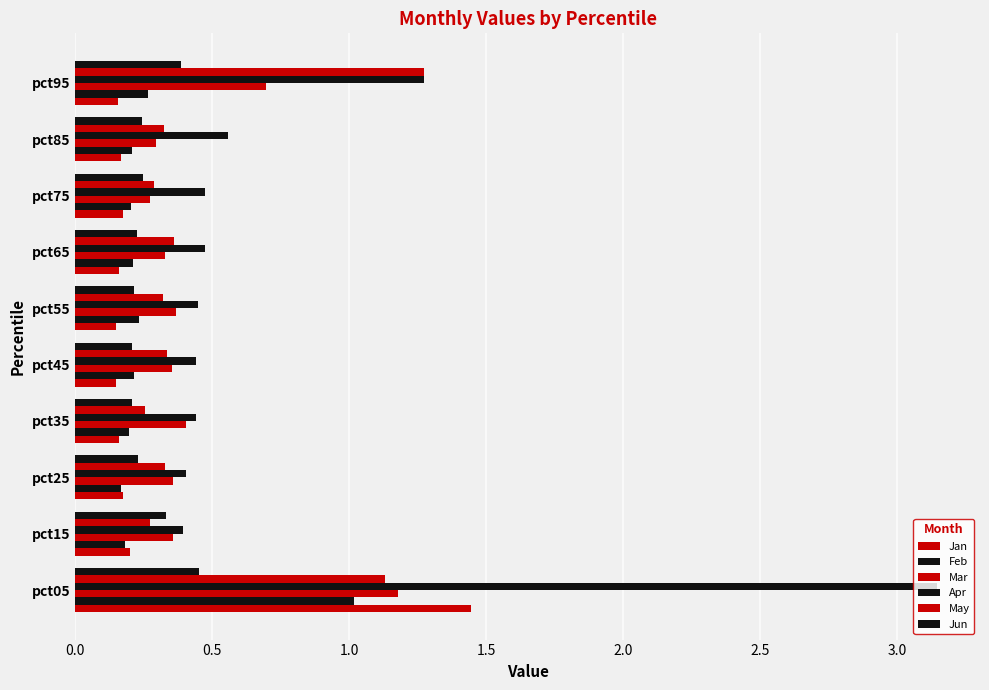

How many series are shown in this chart?

6